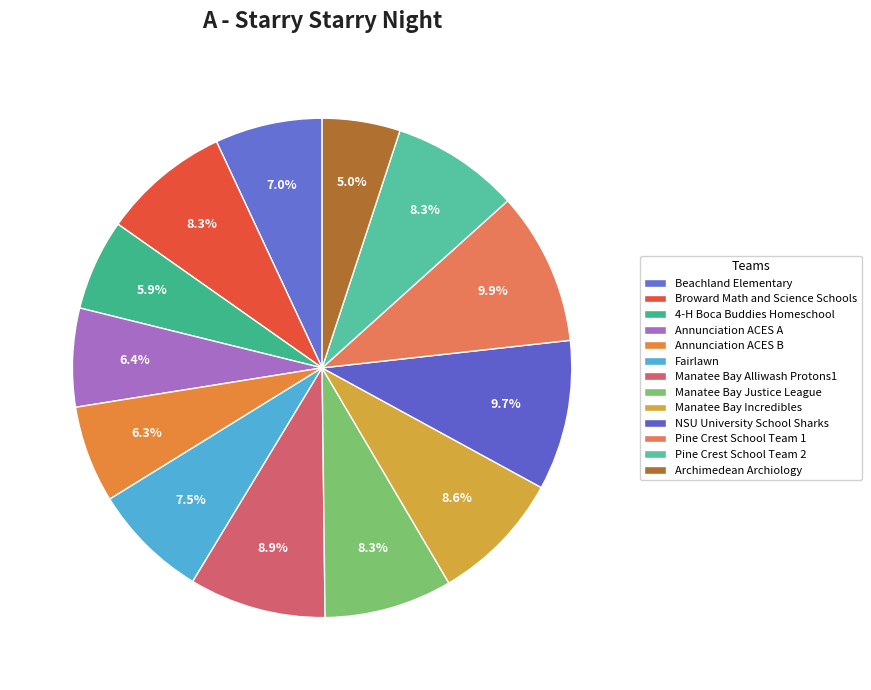

True or false: Broward Math and Science Schools accounts for 1% of the total.

False